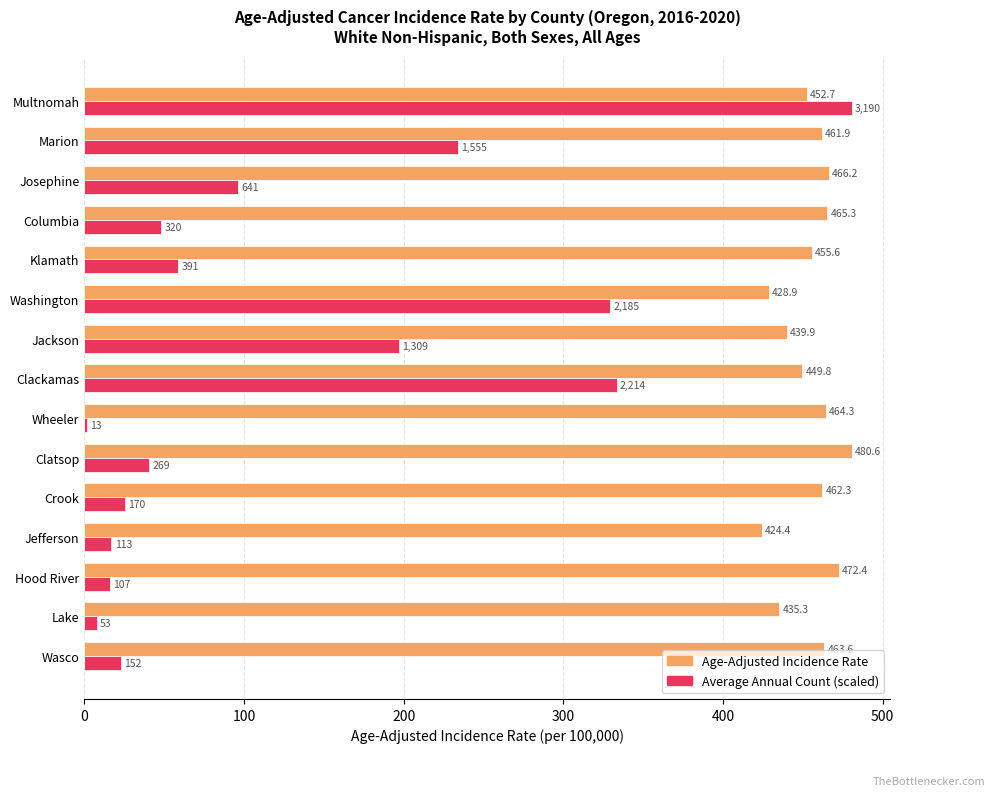

At how many categories does at least one series exceed 41?

15